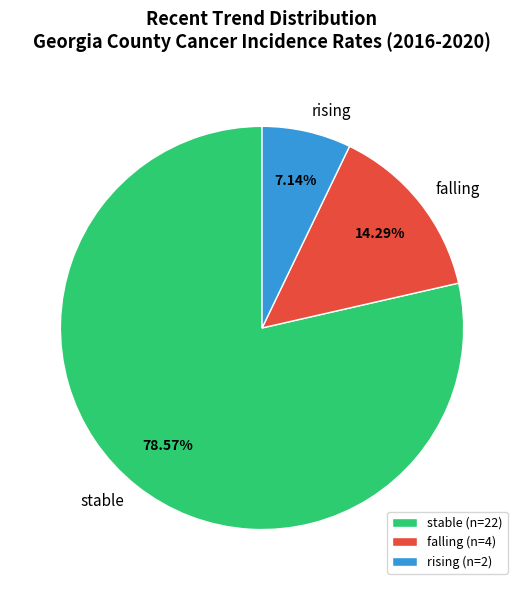

To the nearest percent, what is the difference between the falling and rising slice percentages?

7%